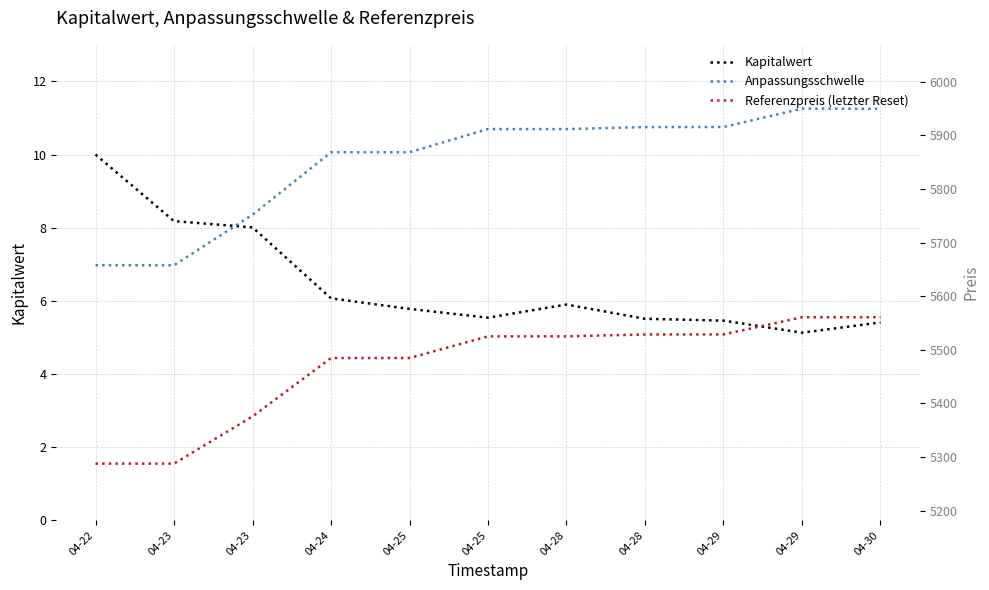

True or false: Referenzpreis (letzter Reset) has more than 0 points higher than both neighbors.

False